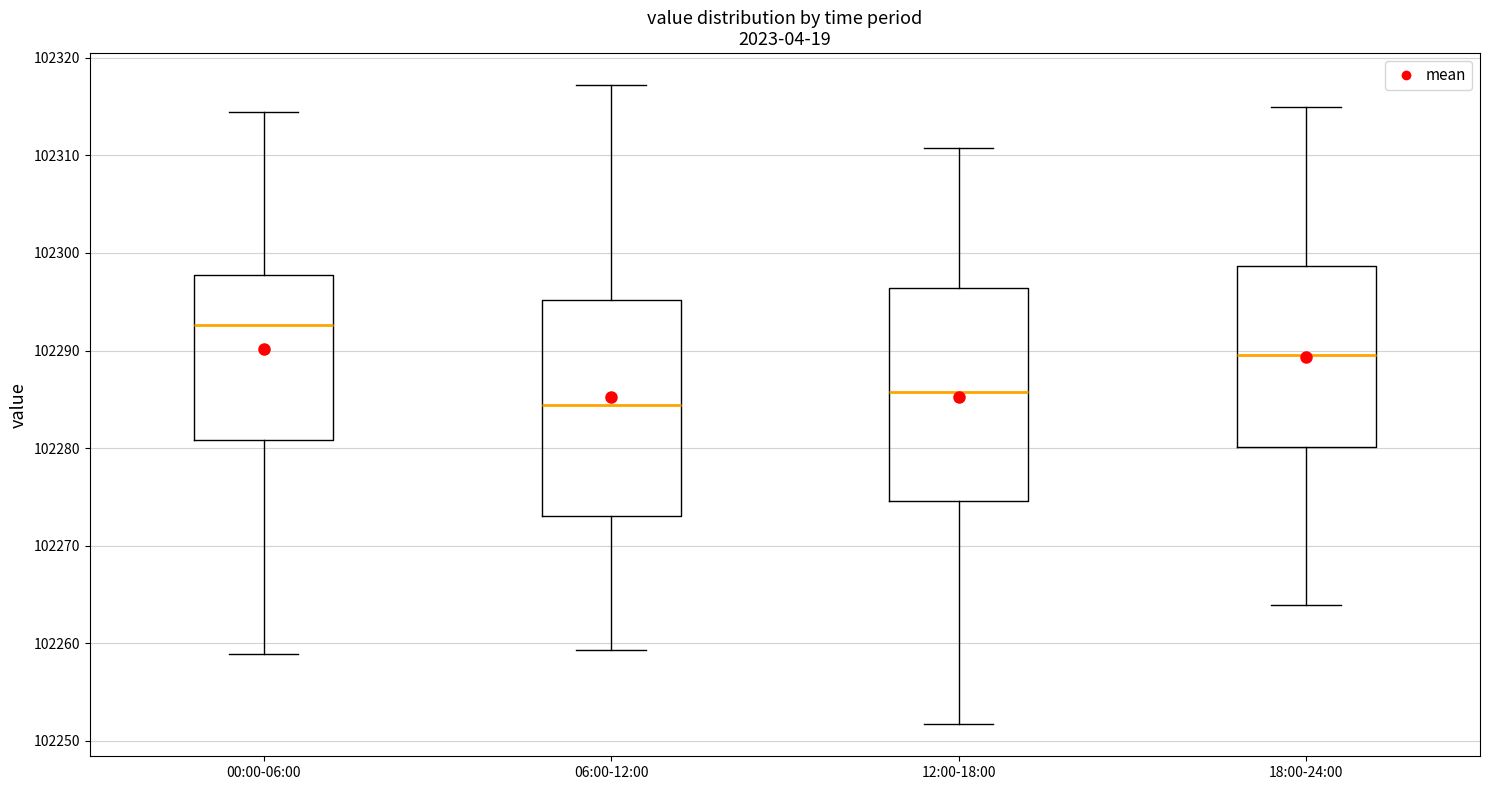

Where does the upper whisker of the box for 18:00-24:00 end on the y-axis? The values are not printed on the chart, so give them approximately, as read against the axis.

102315